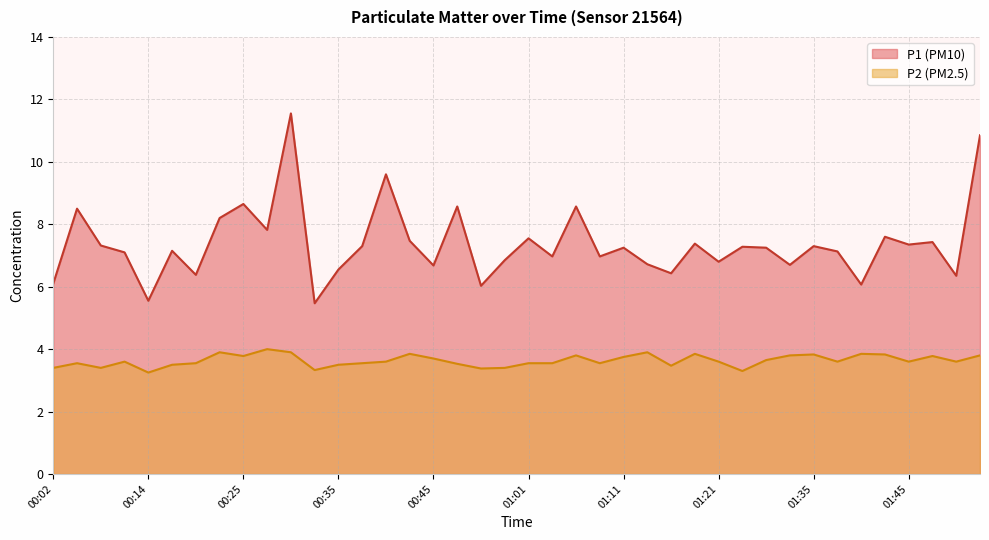

Which series has the largest total across all categories?

P1